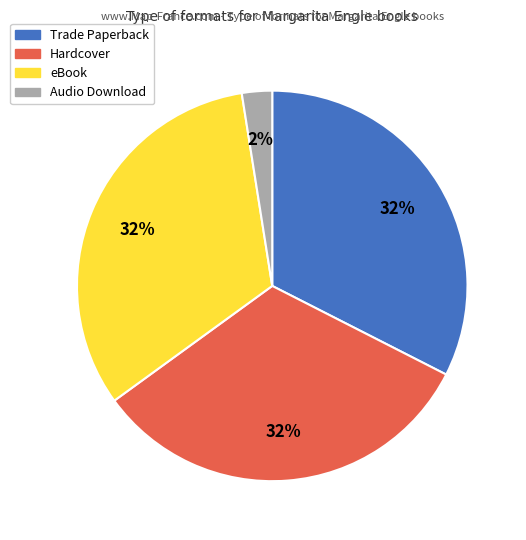

What is the smallest slice in the pie chart?

Audio Download